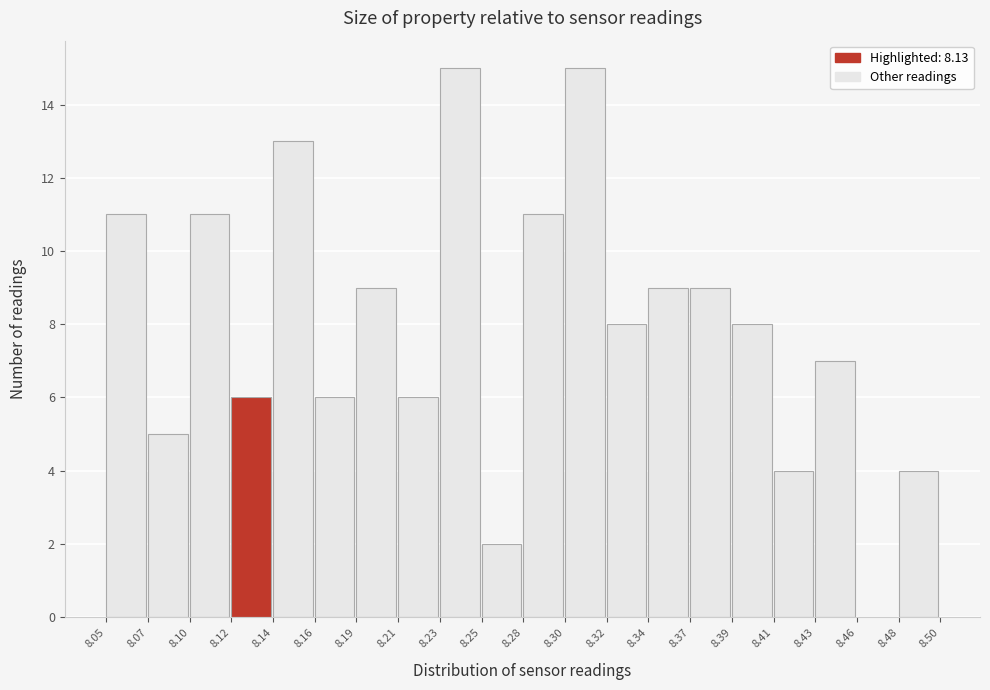

Reading left to right, extract all data points from this chart.

8.05=11	8.07=5	8.10=11	8.12=6	8.14=13	8.16=6	8.19=9	8.21=6	8.23=15	8.25=2	8.28=11	8.30=15	8.32=8	8.34=9	8.37=9	8.39=8	8.41=4	8.43=7	8.46=0	8.48=4